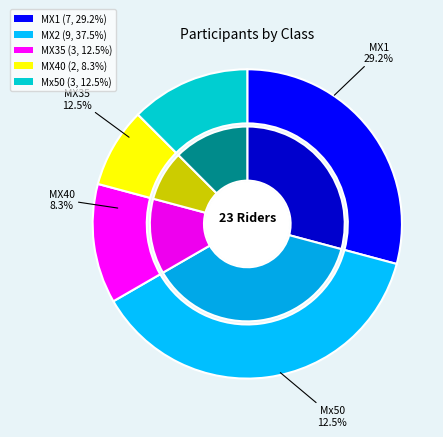

Count the number of slices in the pie.

5